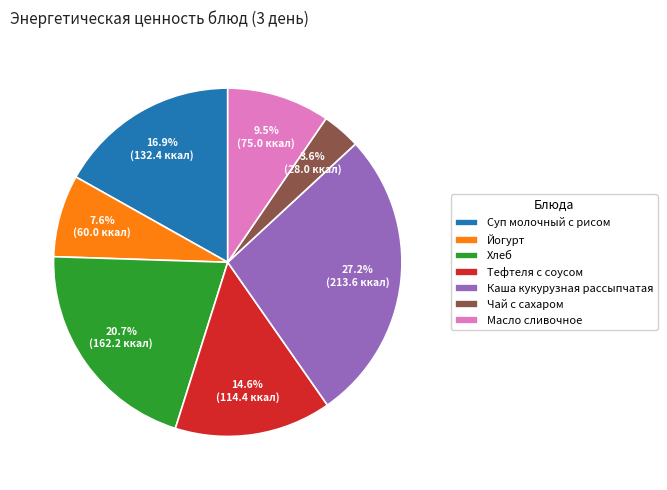

How many slices are in this pie chart?

7